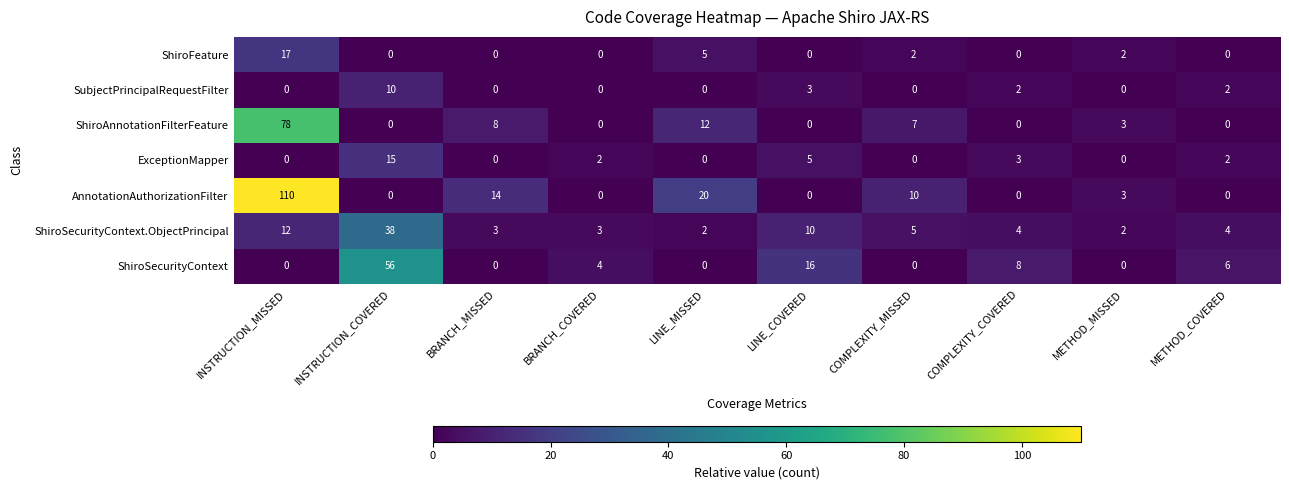

Count the number of data series in this chart.

7